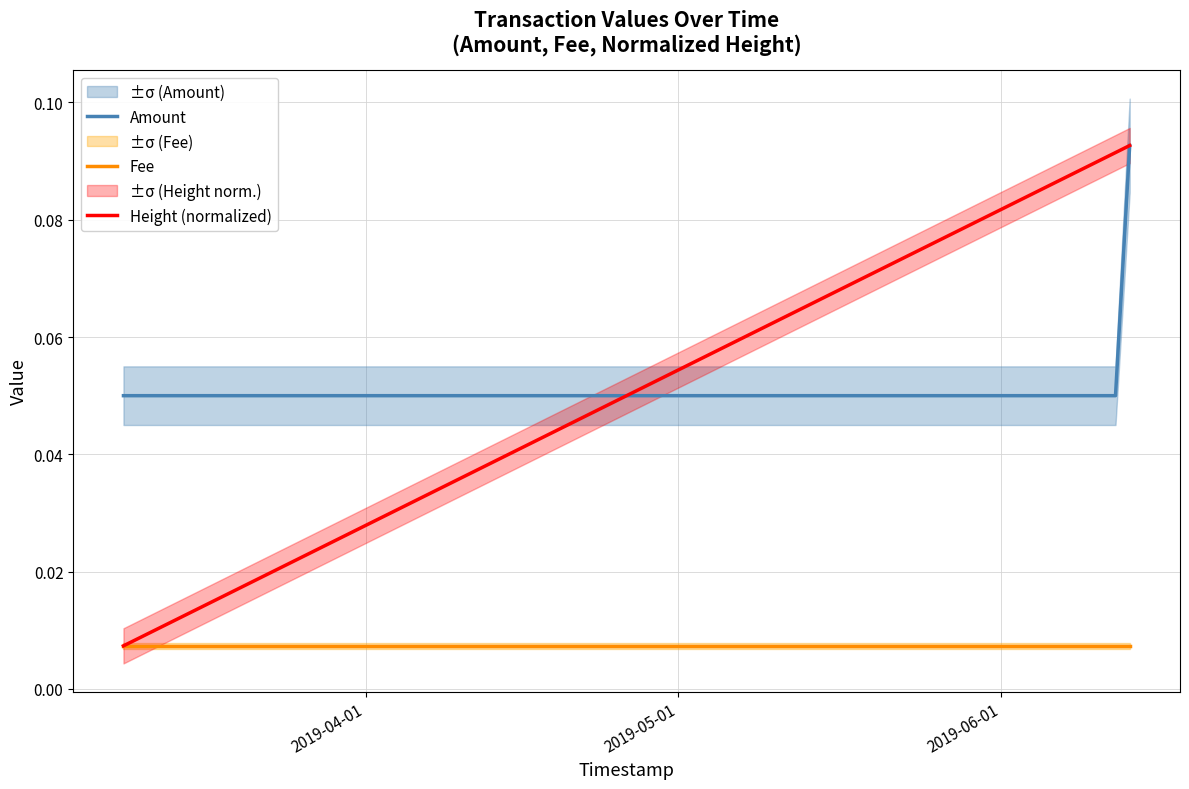

What is the maximum value shown in the chart?

0.1